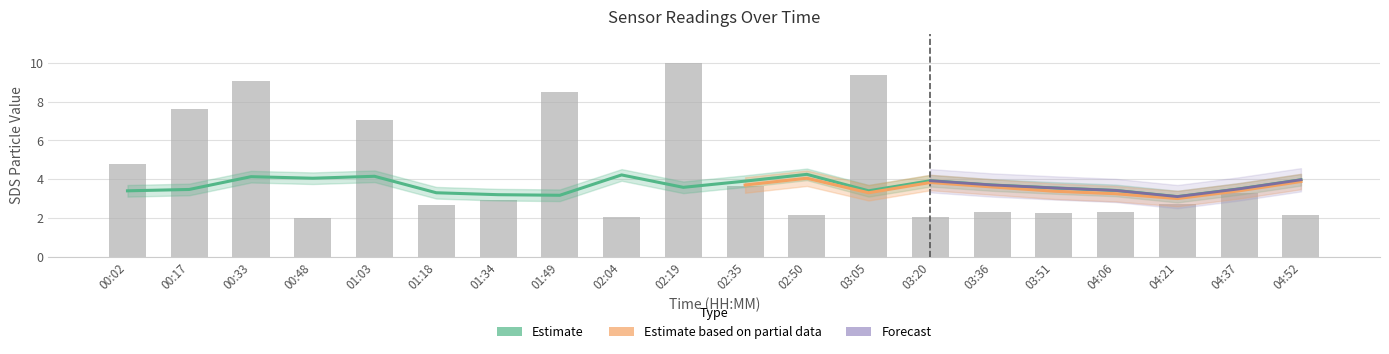

Which category has the highest value across all series?

02:50